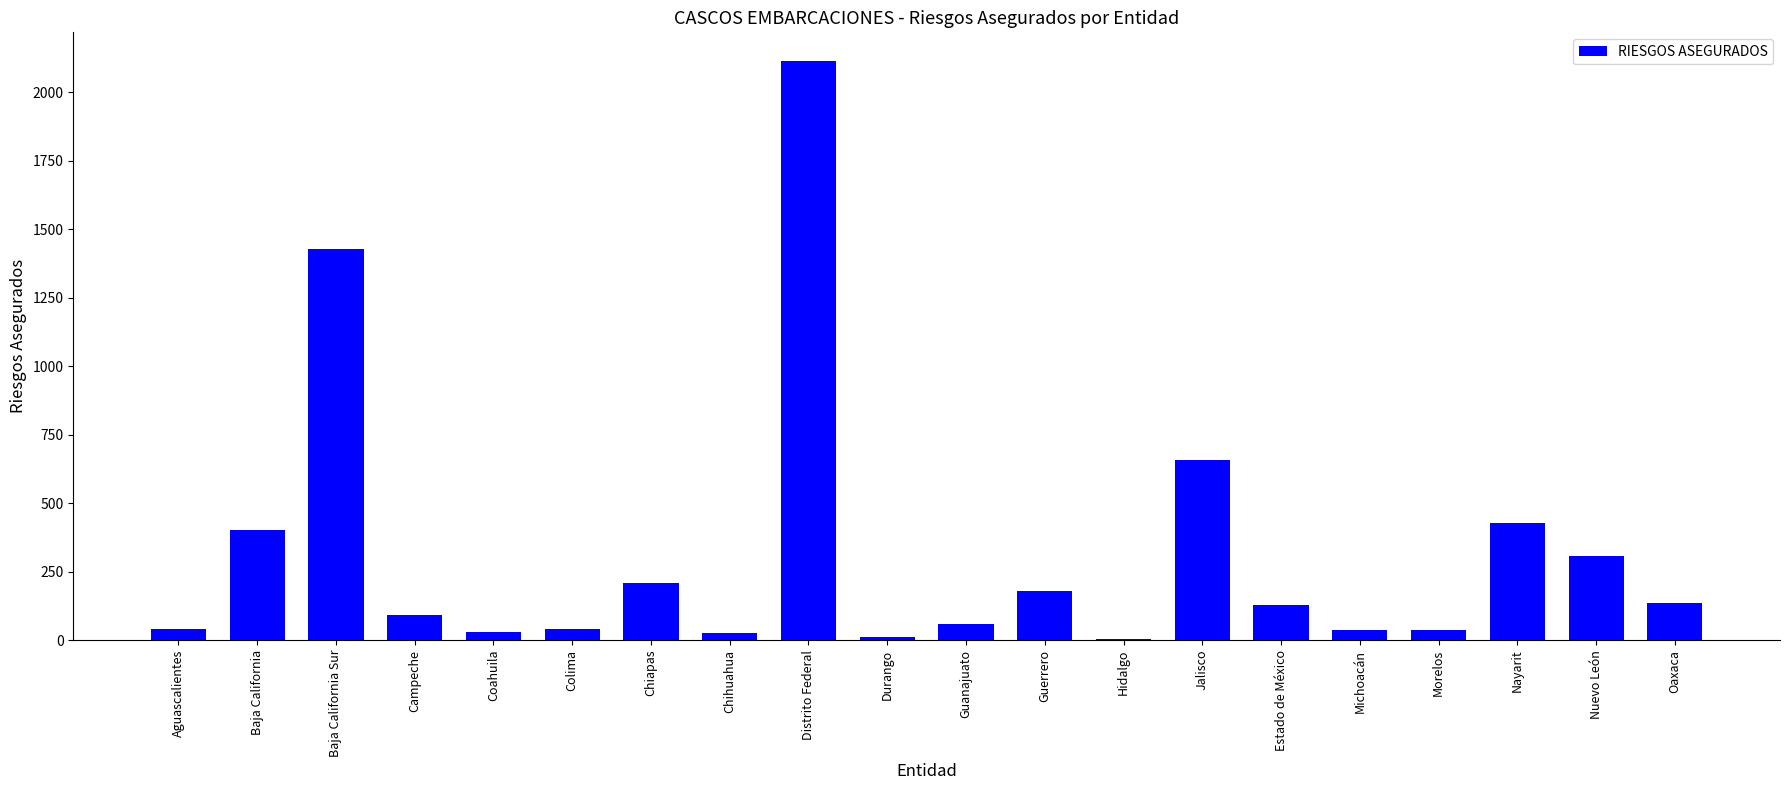

Where is the data nearest to the value 1058?

Baja California Sur